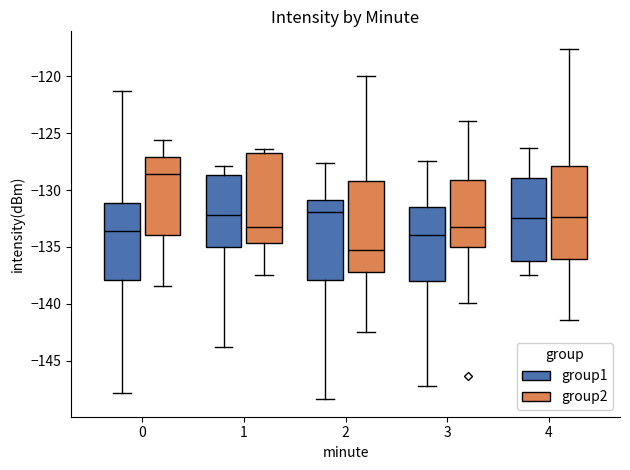

Which box has the lowest median line?

2 (group2)